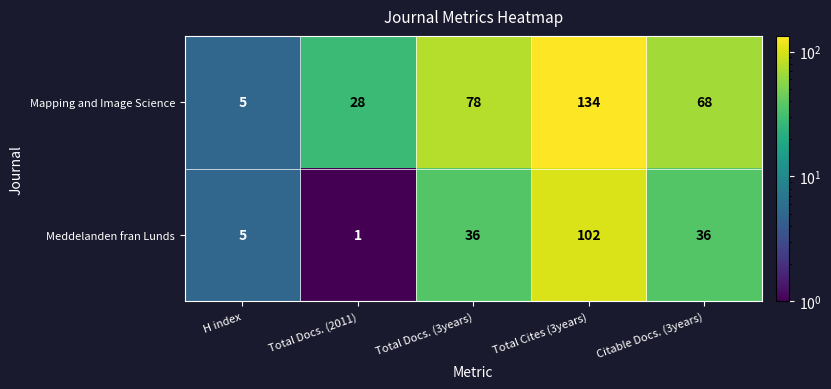

True or false: Meddelanden fran Lunds has a value of 36 at Citable Docs. (3years).

True